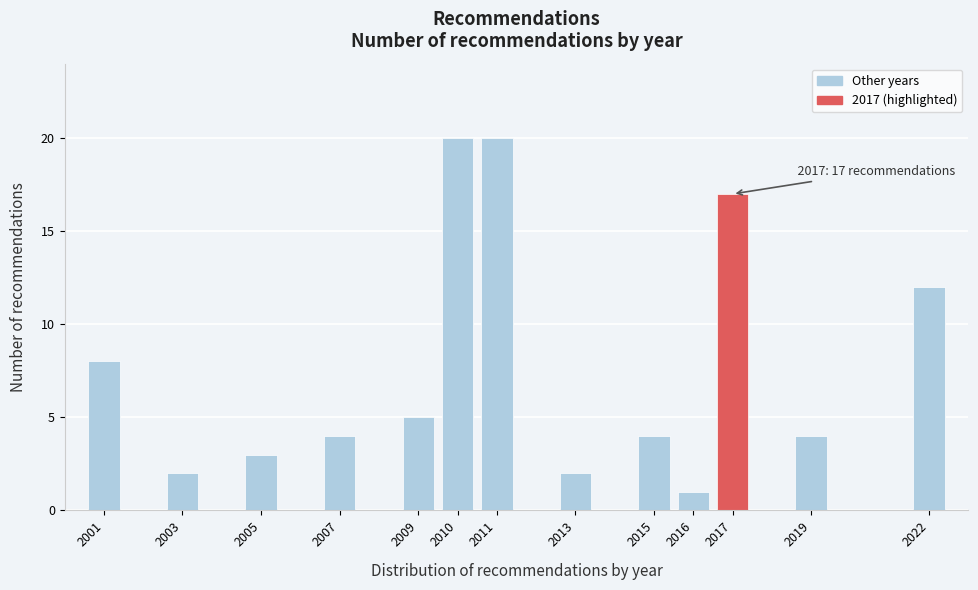

Reading left to right, list all the values displayed in this chart.

2001=8	2003=2	2005=3	2007=4	2009=5	2010=20	2011=20	2013=2	2015=4	2016=1	2017=17	2019=4	2022=12